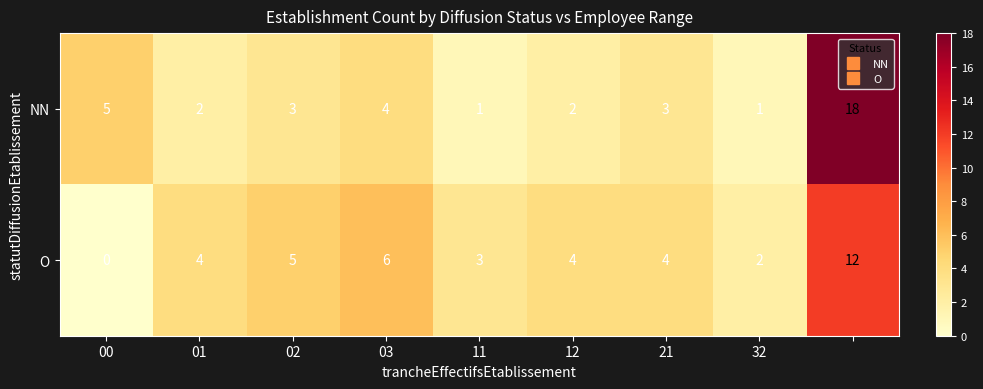

How many categories are shown in the chart?

9